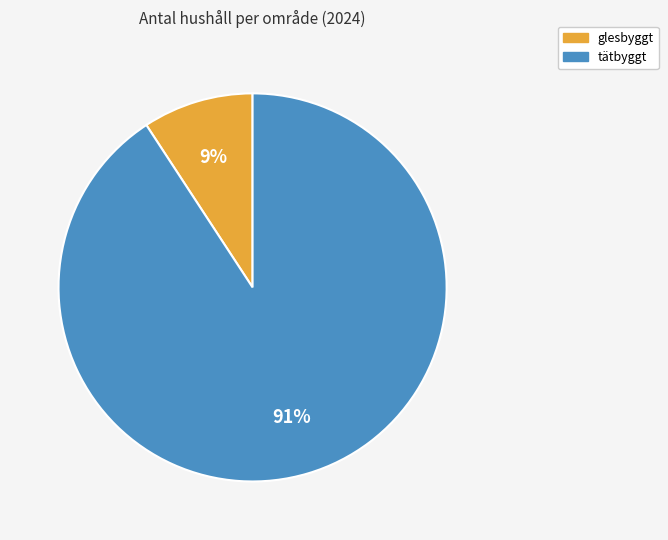

What is the majority slice?

tätbyggt